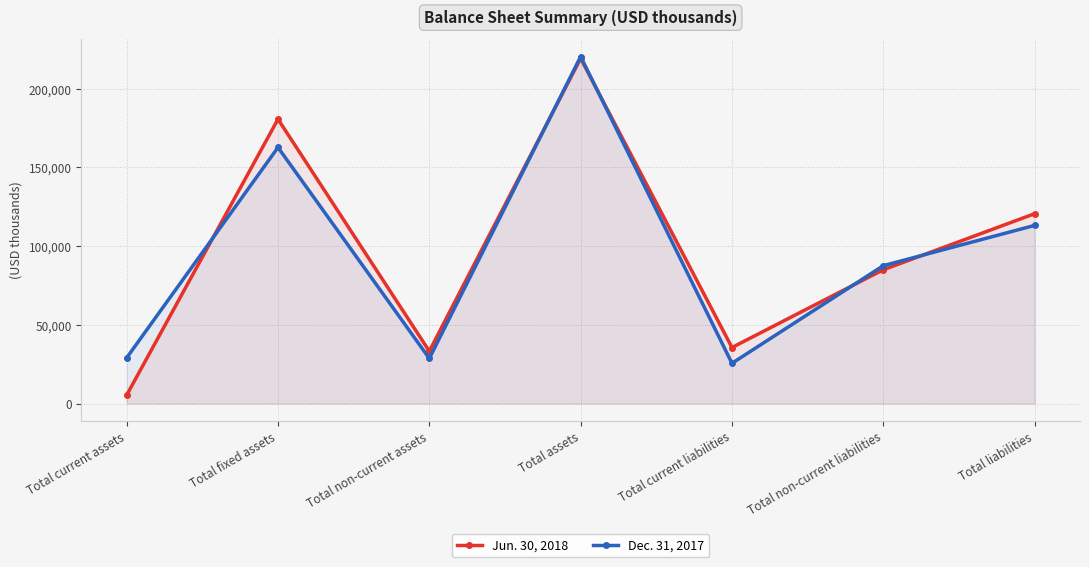

Which series has the largest total across all categories?

Jun. 30, 2018